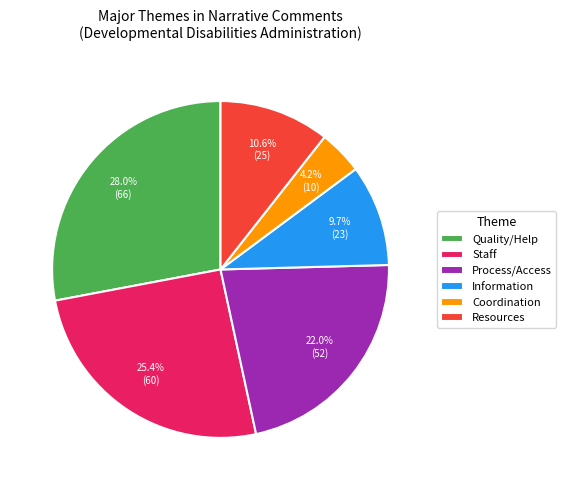

Does any single category account for the majority?

No